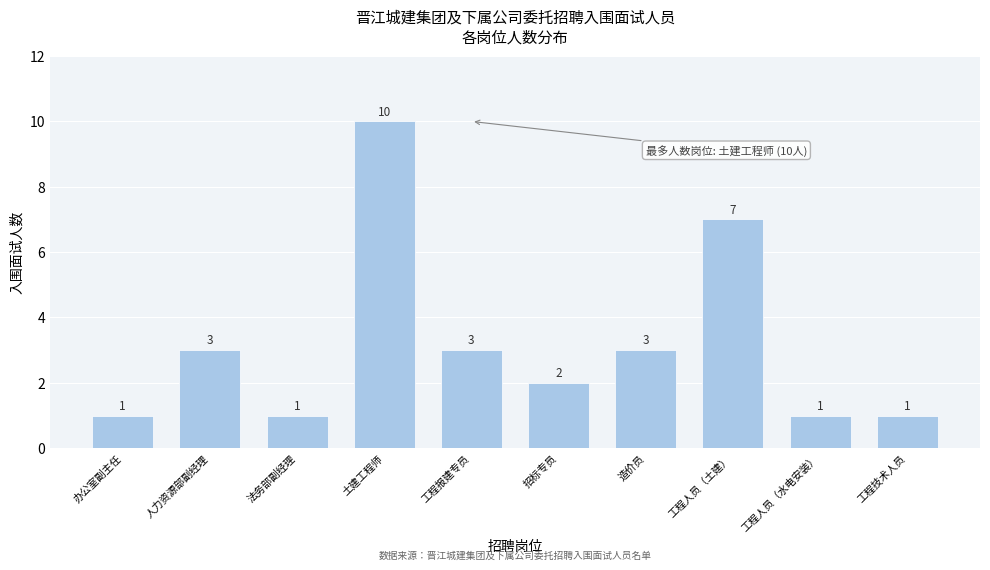

Reading right to left, list all the values displayed in this chart.

工程技术人员=1	工程人员（水电安装）=1	工程人员（土建）=7	造价员=3	招标专员=2	工程报建专员=3	土建工程师=10	法务部副经理=1	人力资源部副经理=3	办公室副主任=1